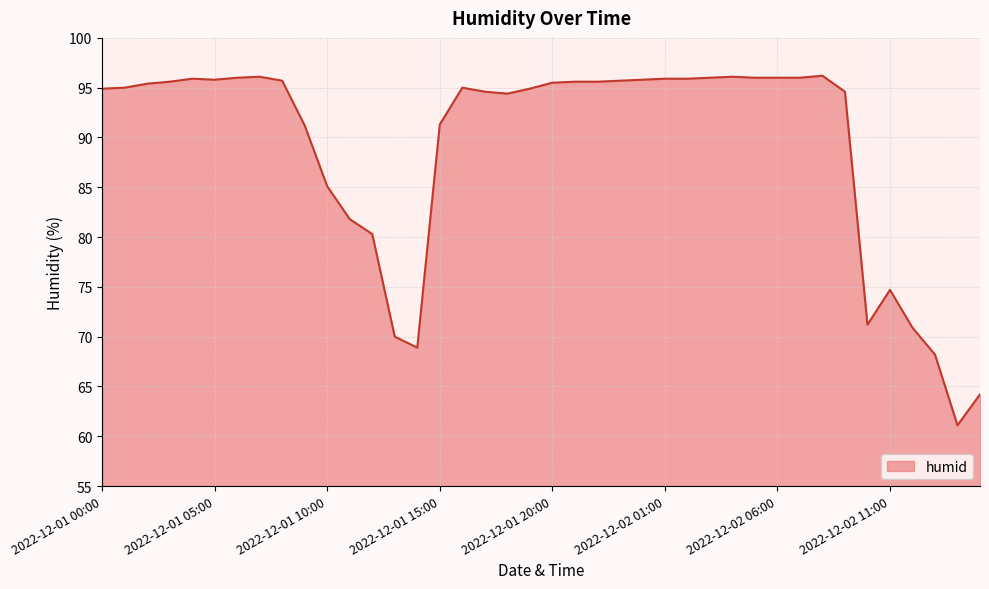

What is the maximum value shown in the chart?

96.2